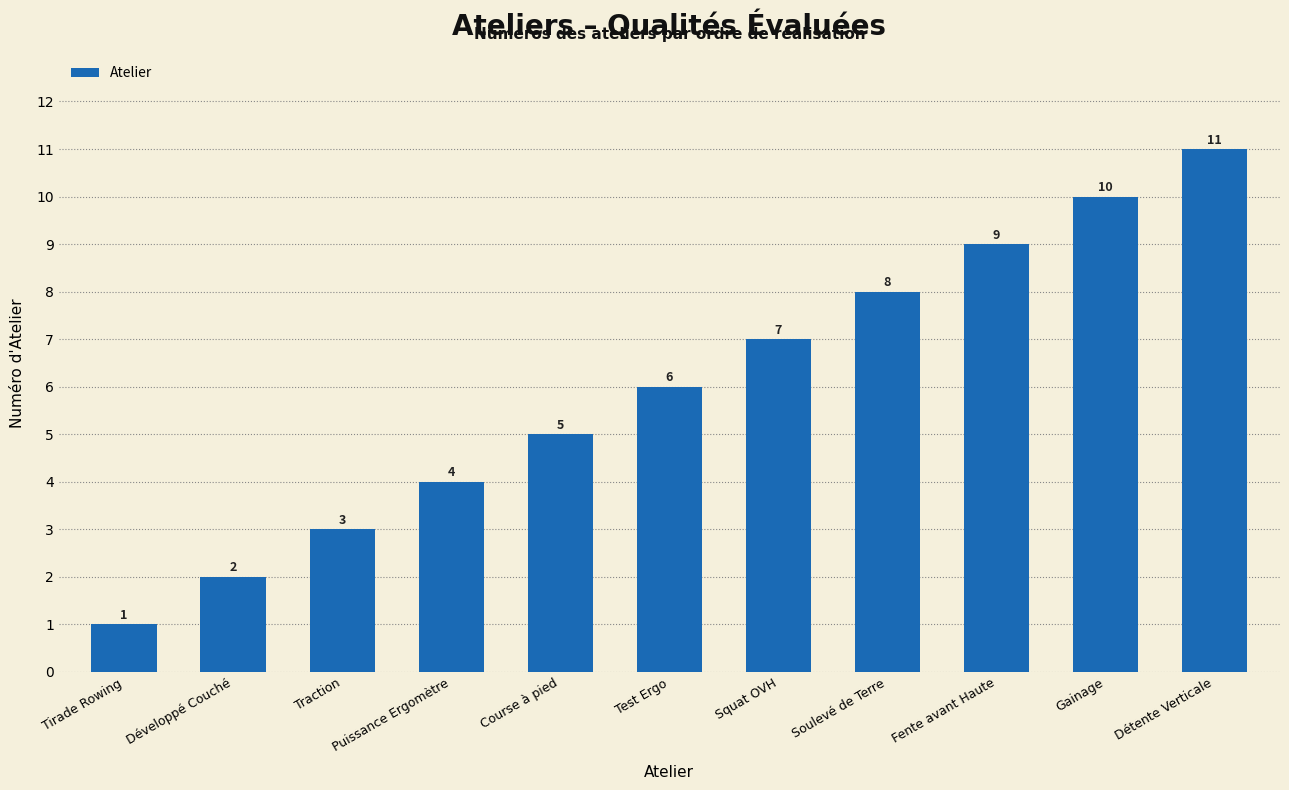

Rank the categories by value from lowest to highest.

Tirade Rowing, Développé Couché, Traction, Puissance Ergomètre, Course à pied, Test Ergo, Squat OVH, Soulevé de Terre, Fente avant Haute, Gainage, Détente Verticale